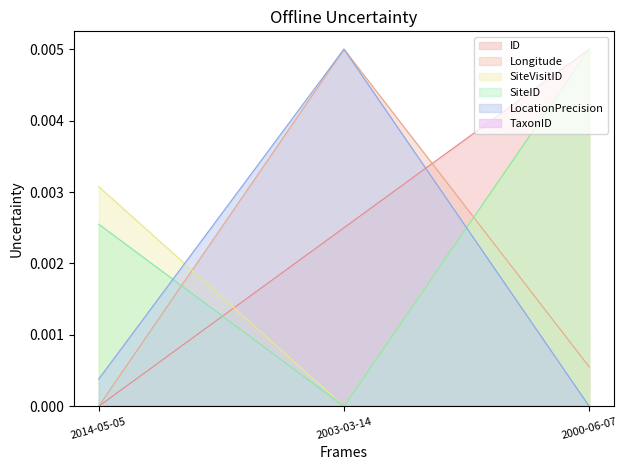

Does the chart display data point markers on the line(s)?

No